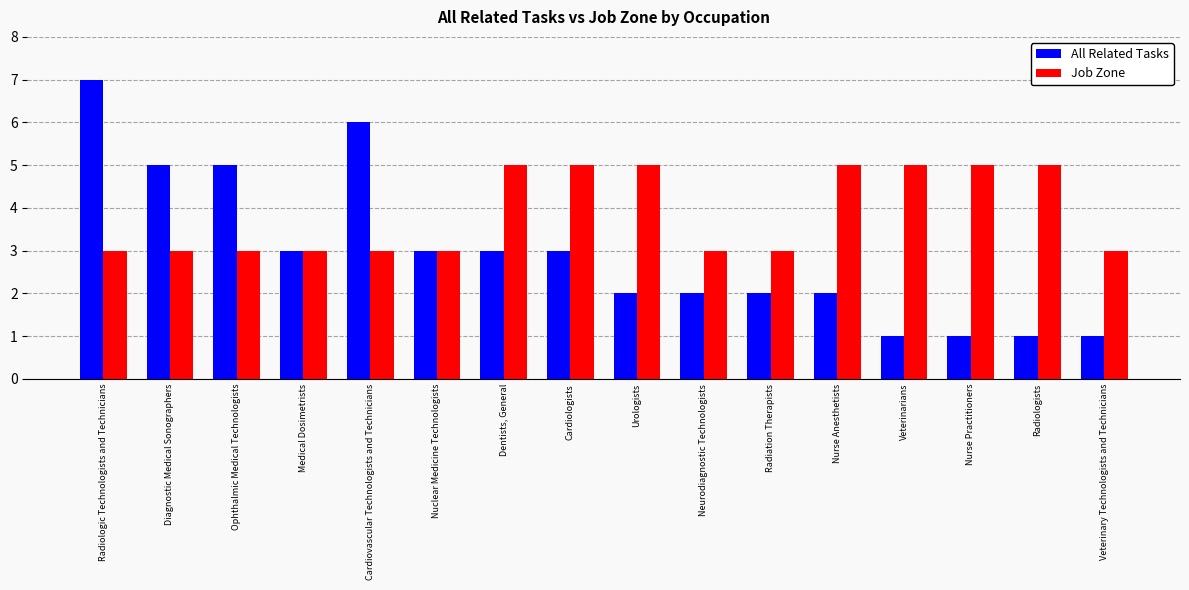

Is the value of All Related Tasks at Radiologists greater than the value of Job Zone at Radiologists?

No